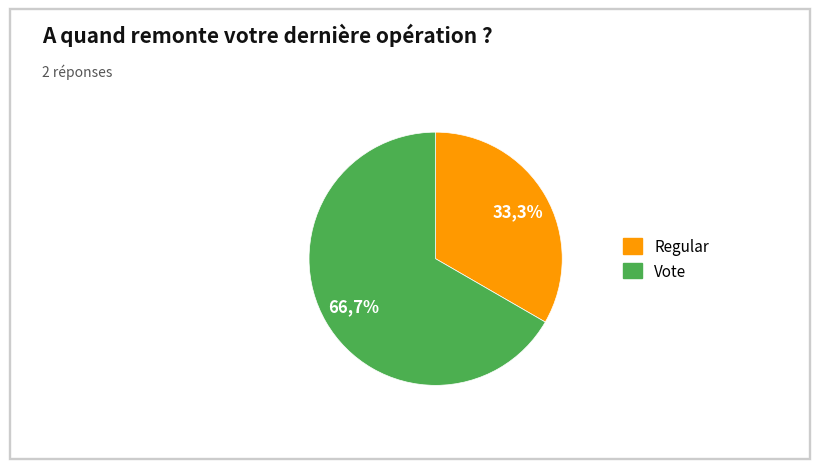

True or false: Vote accounts for 99% of the total.

False